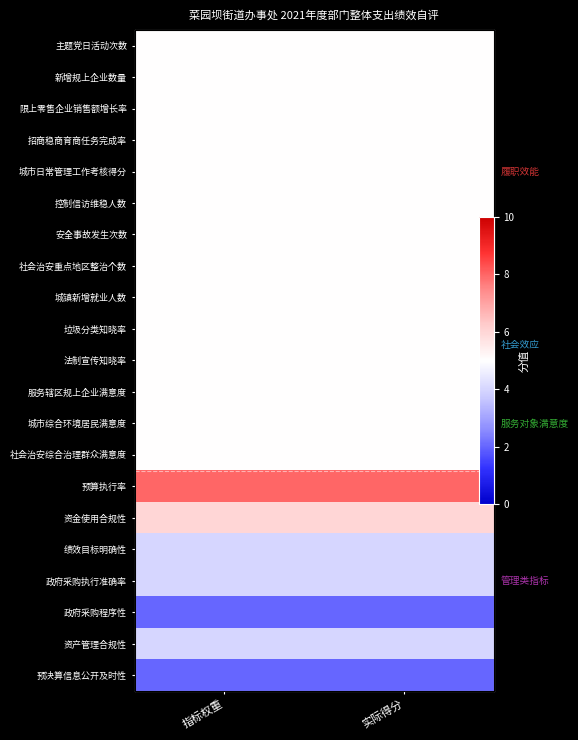

List the labels in order of 主题党日活动次数 value, largest first.

指标权重, 实际得分